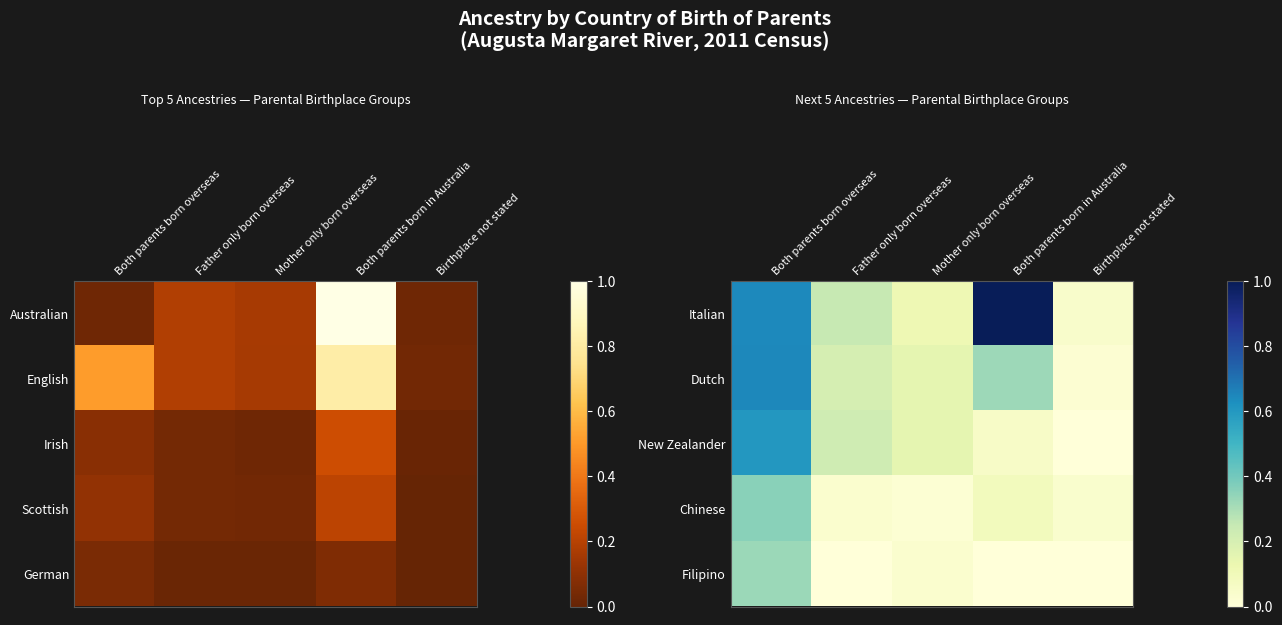

What is the difference between the second highest and second lowest values in the New Zealander series?

0.2